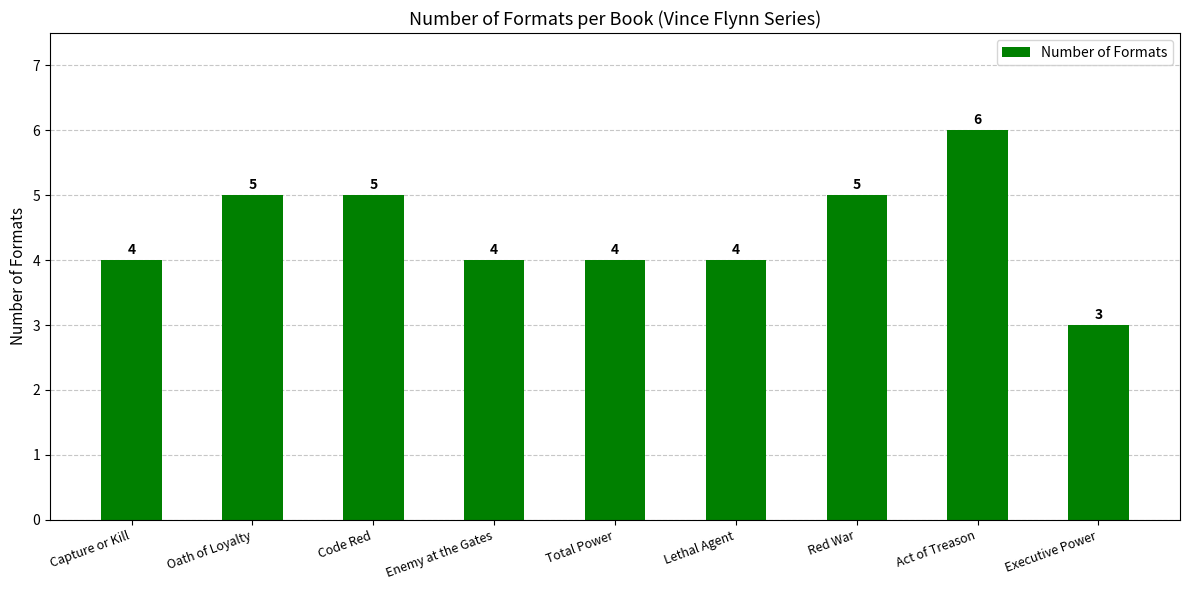

What is the difference between the second highest and second lowest values?

1